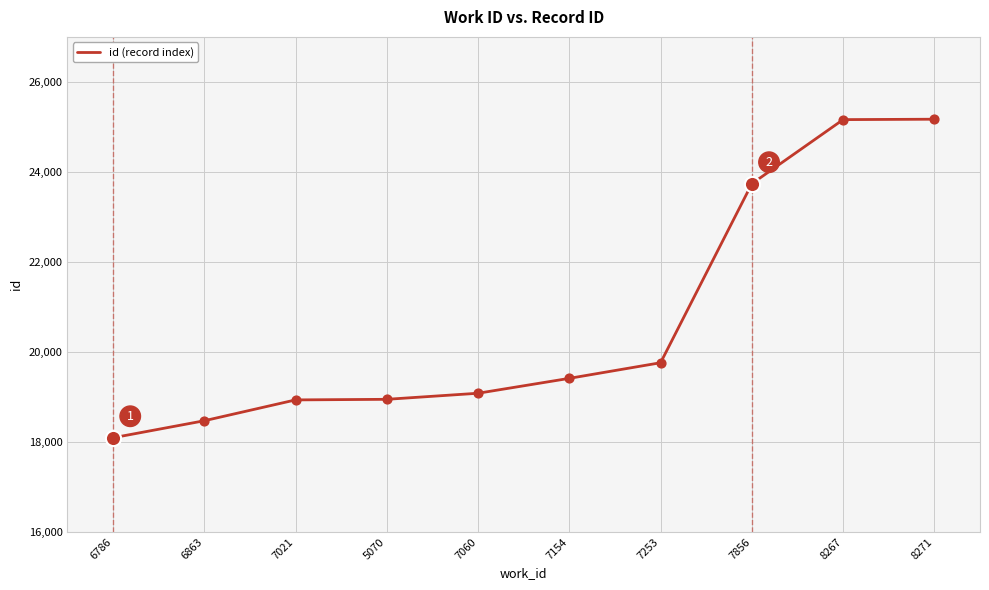

Between 6863 and 6786, which is larger?

6863